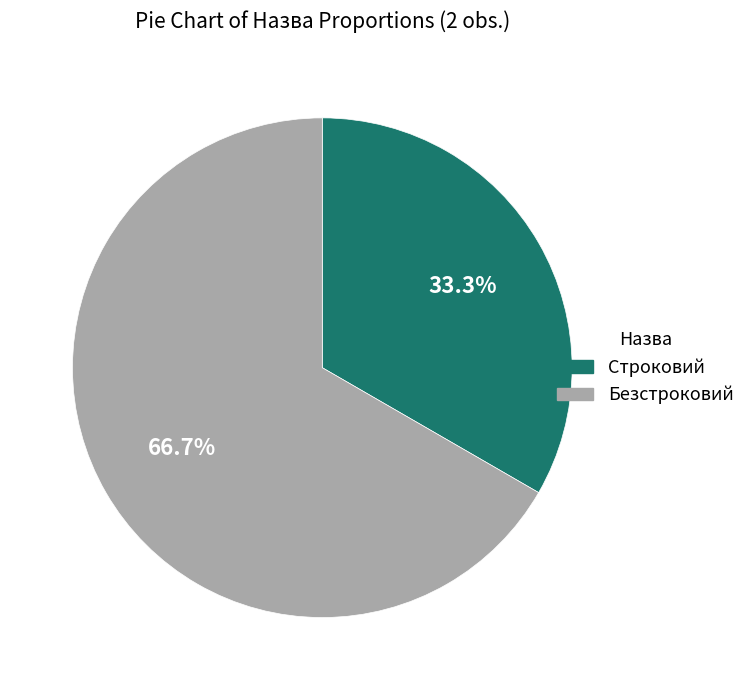

Which has a higher value, Строковий or Безстроковий?

Безстроковий